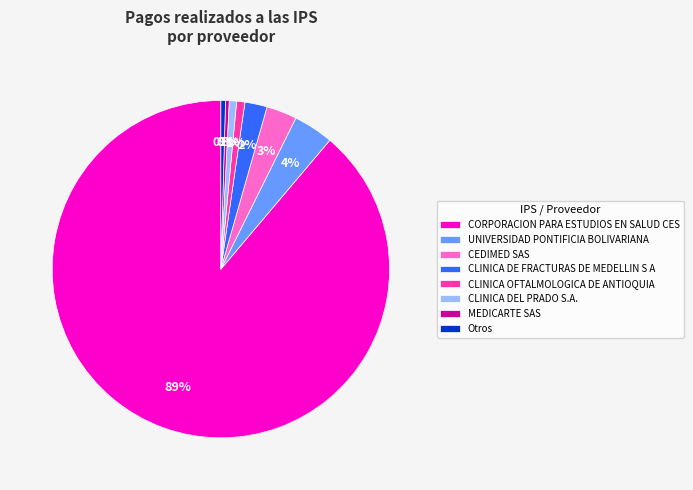

The CEDIMED SAS slice represents 3% of the pie. True or false?

True